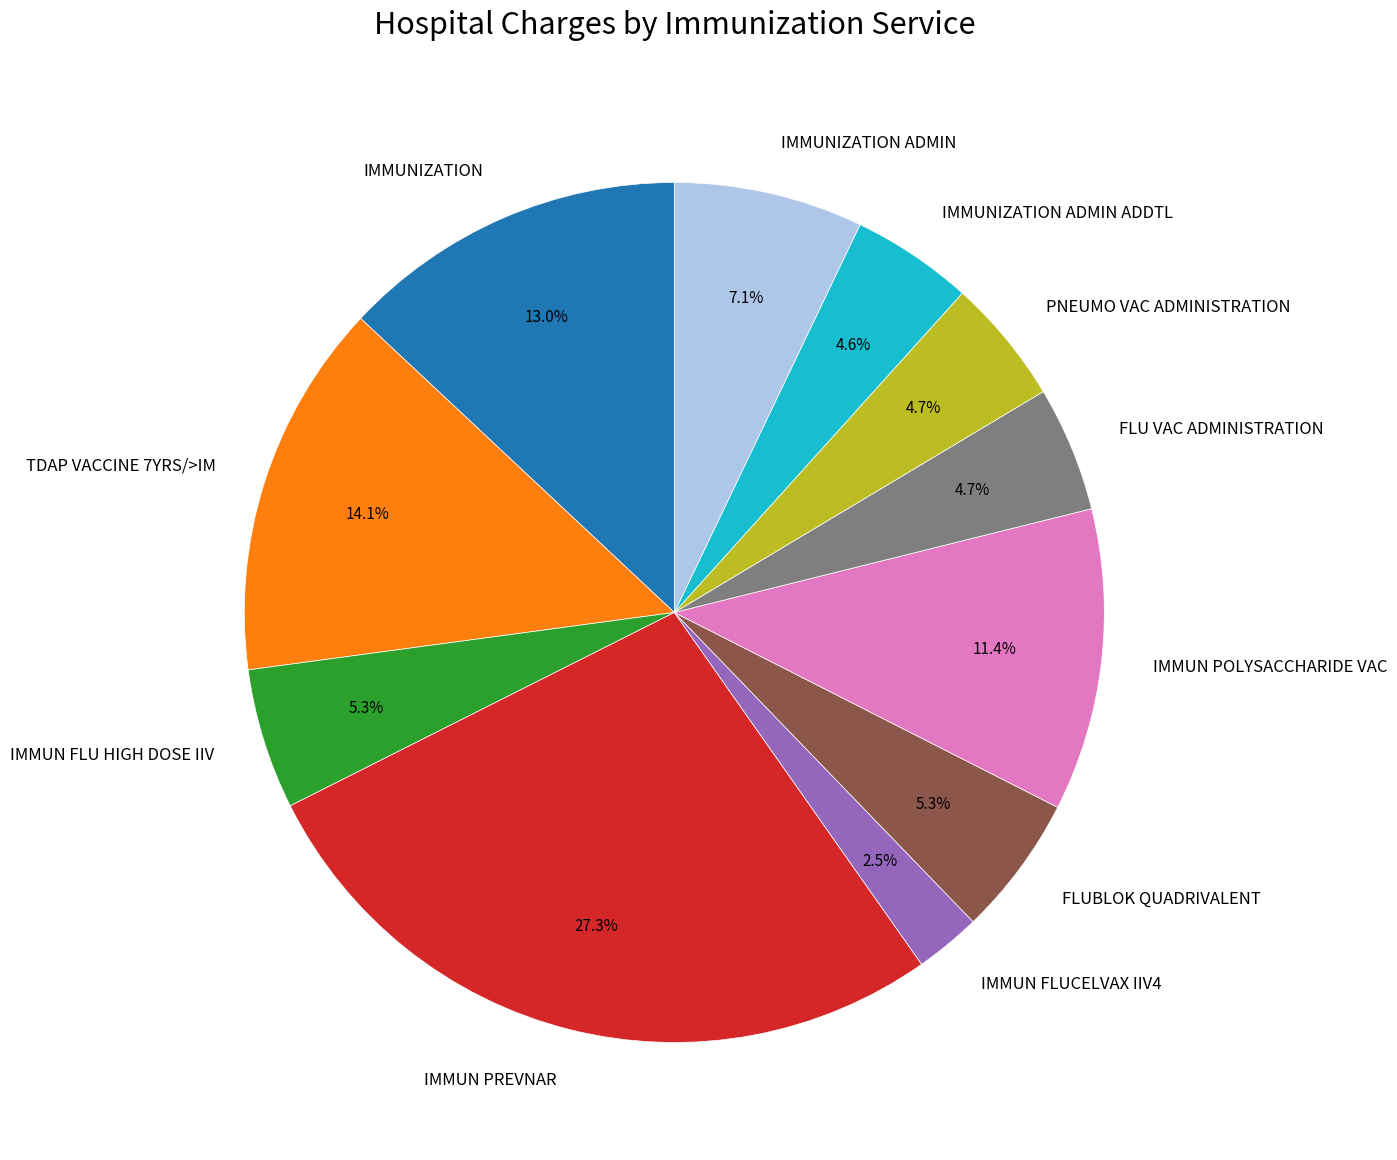

To the nearest percent, what portion does TDAP VACCINE 7YRS/>IM represent?

14%